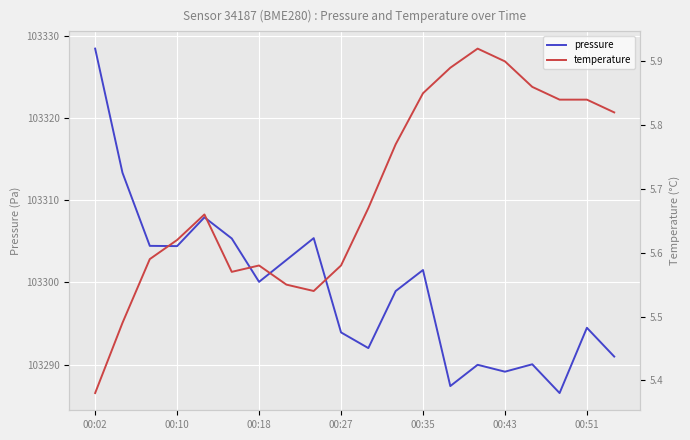

What is the spread (max minus min) of values at 10?

103286.3